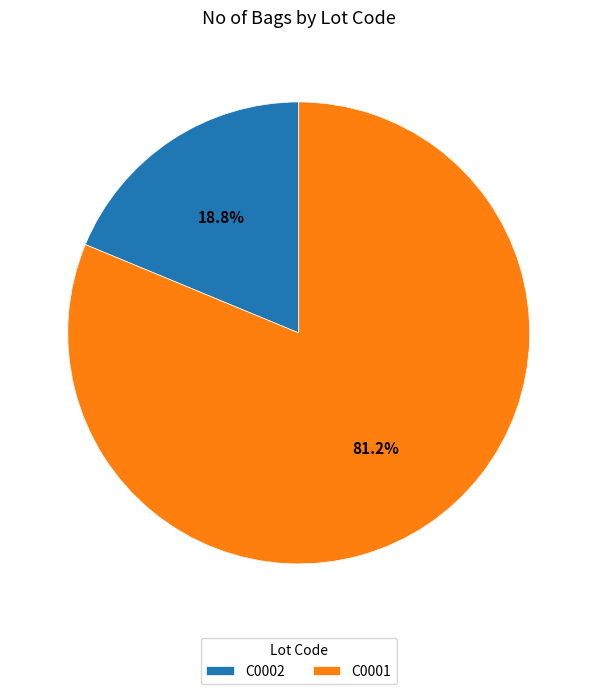

How many segments does this pie chart have?

2